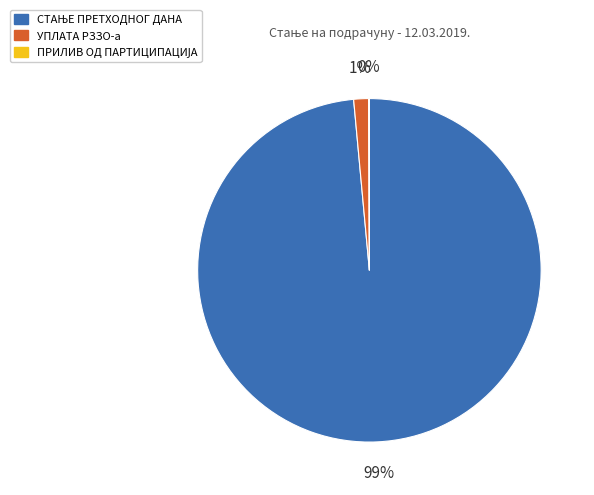

To the nearest percent, what percentage of the pie is УПЛАТА РЗЗО-а?

1%